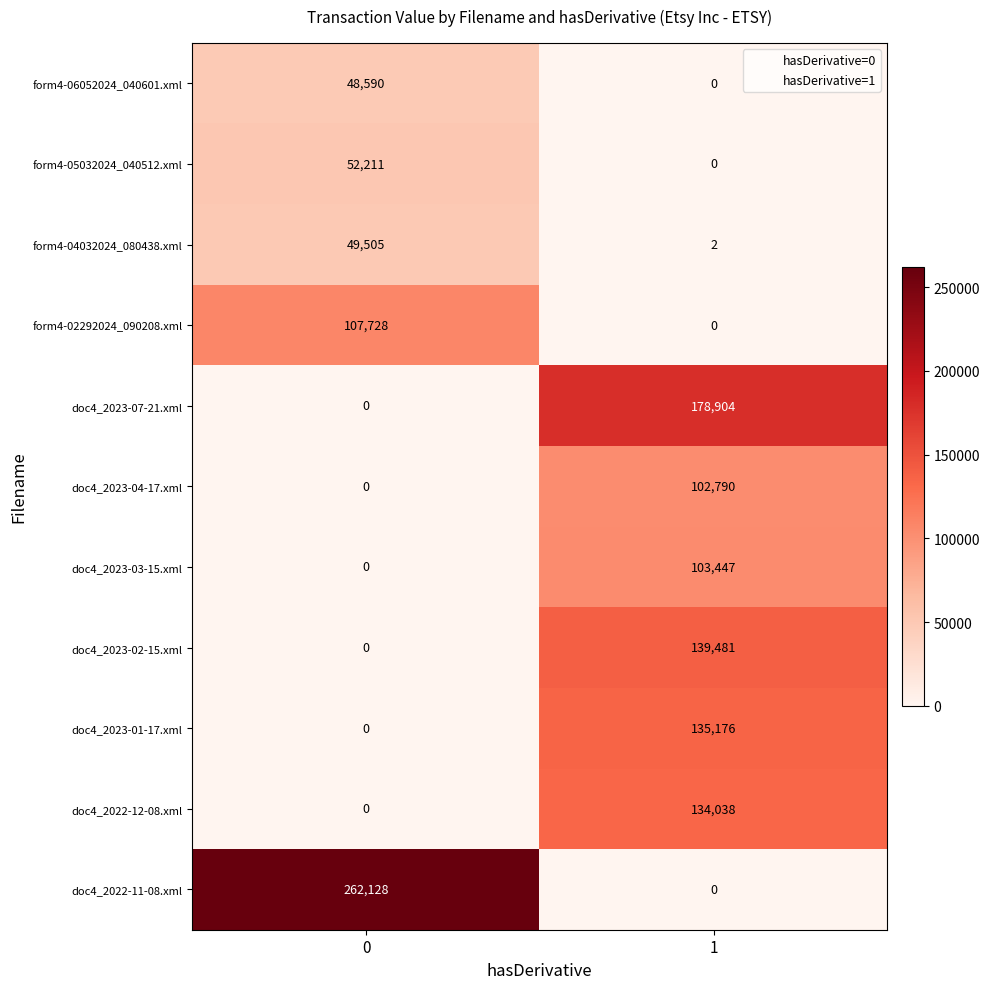

At which category is the sum across all series the highest?

1